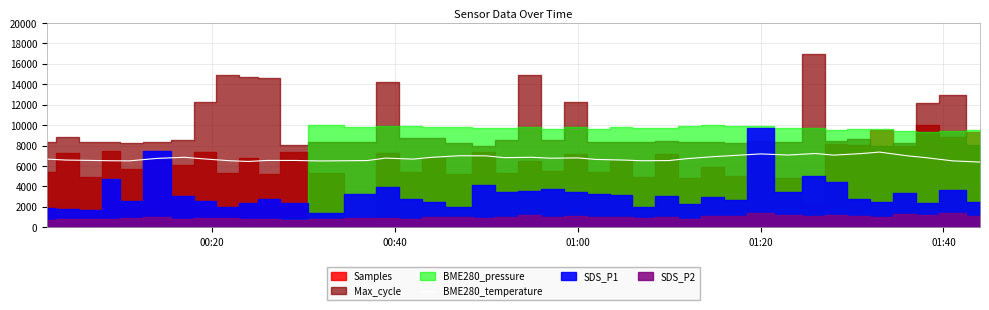

Does the chart display data point markers on the line(s)?

No